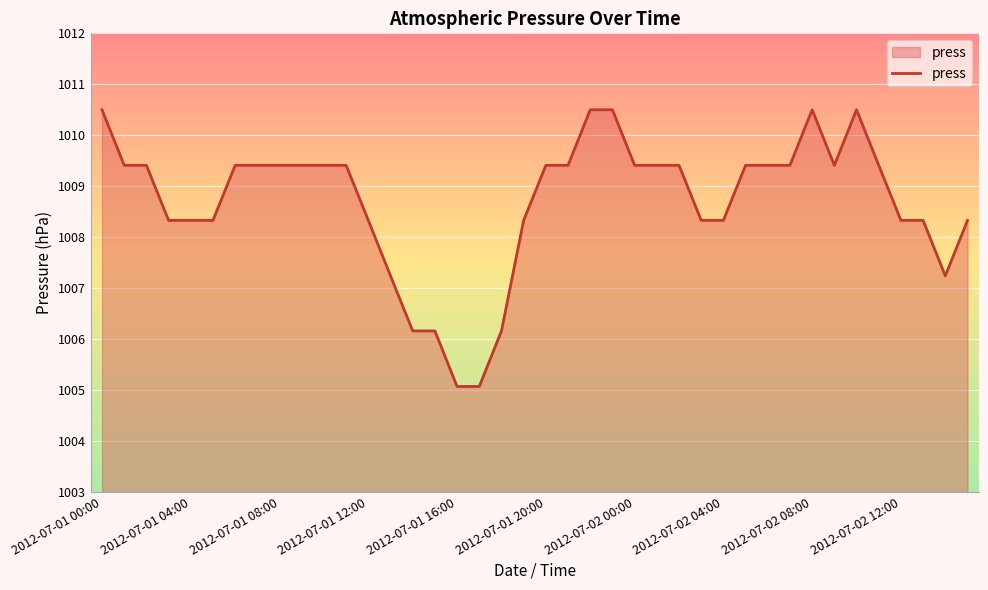

How many interior local peaks (higher than both neighbors) does the data have?

2